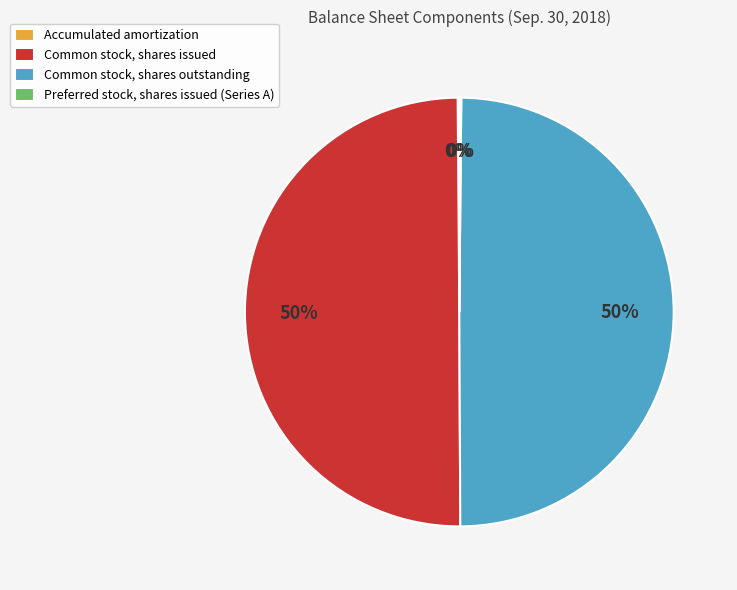

Approximately how many times larger is the value at Common stock, shares outstanding compared to Common stock, shares issued?

1.0